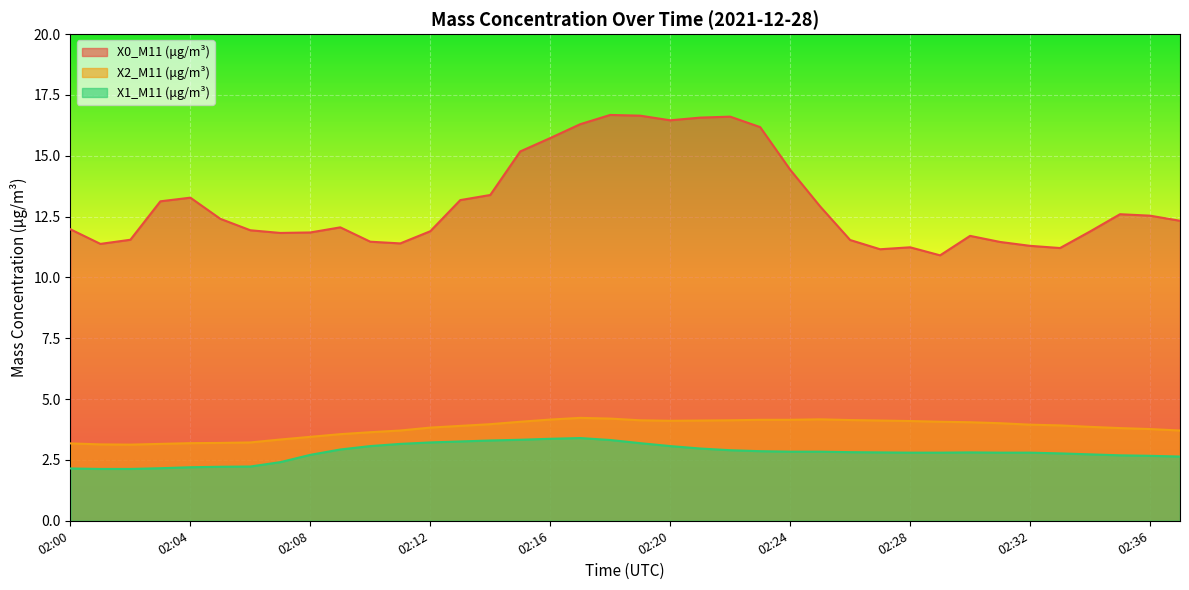

Is it true that X0_M11 (μg/m³) equals 4.9 at 02:31?

False